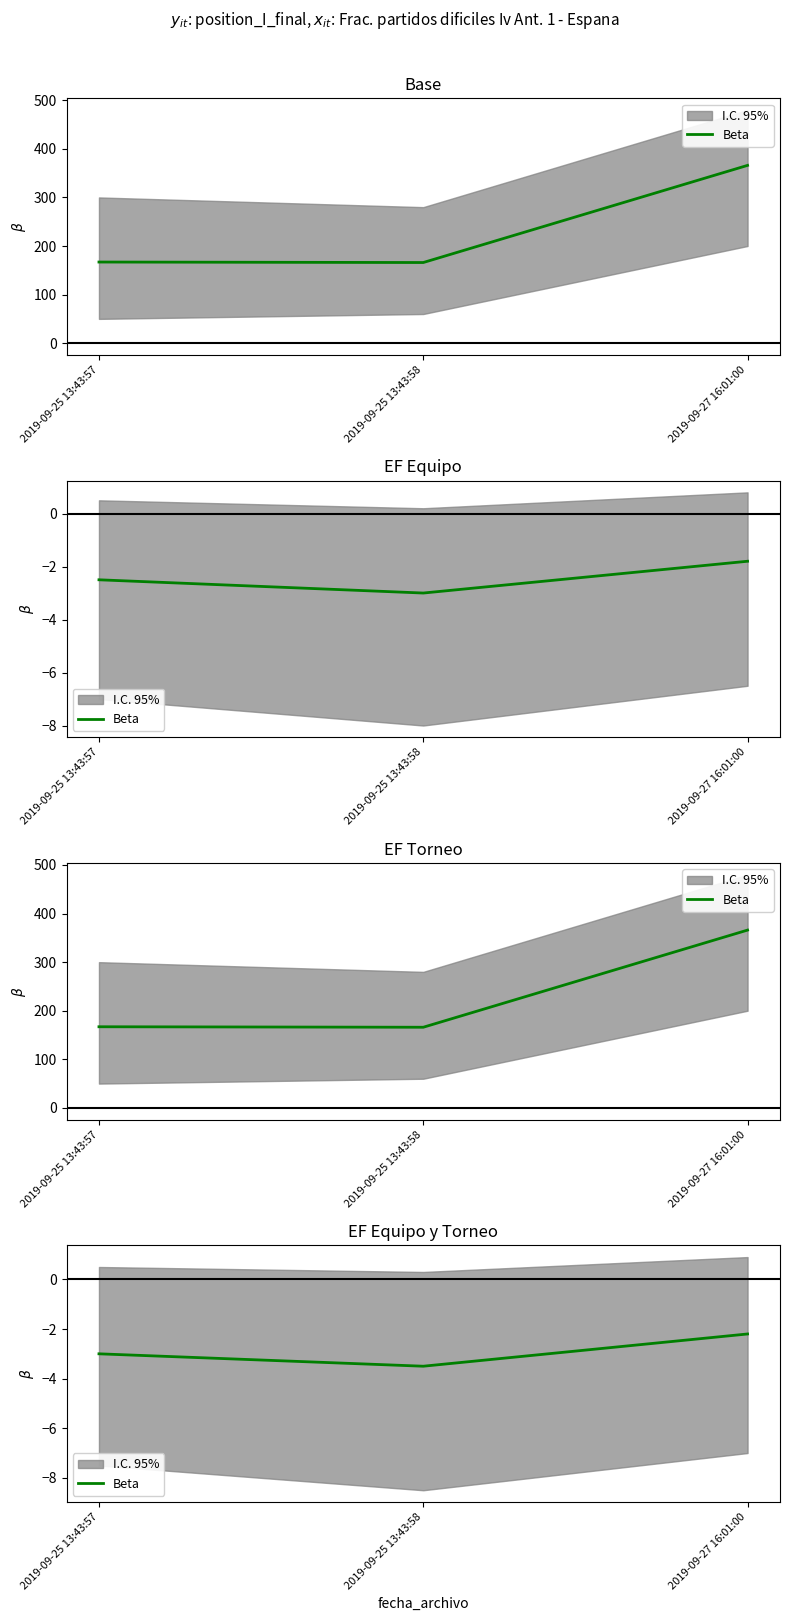

How many values are below -3?

1